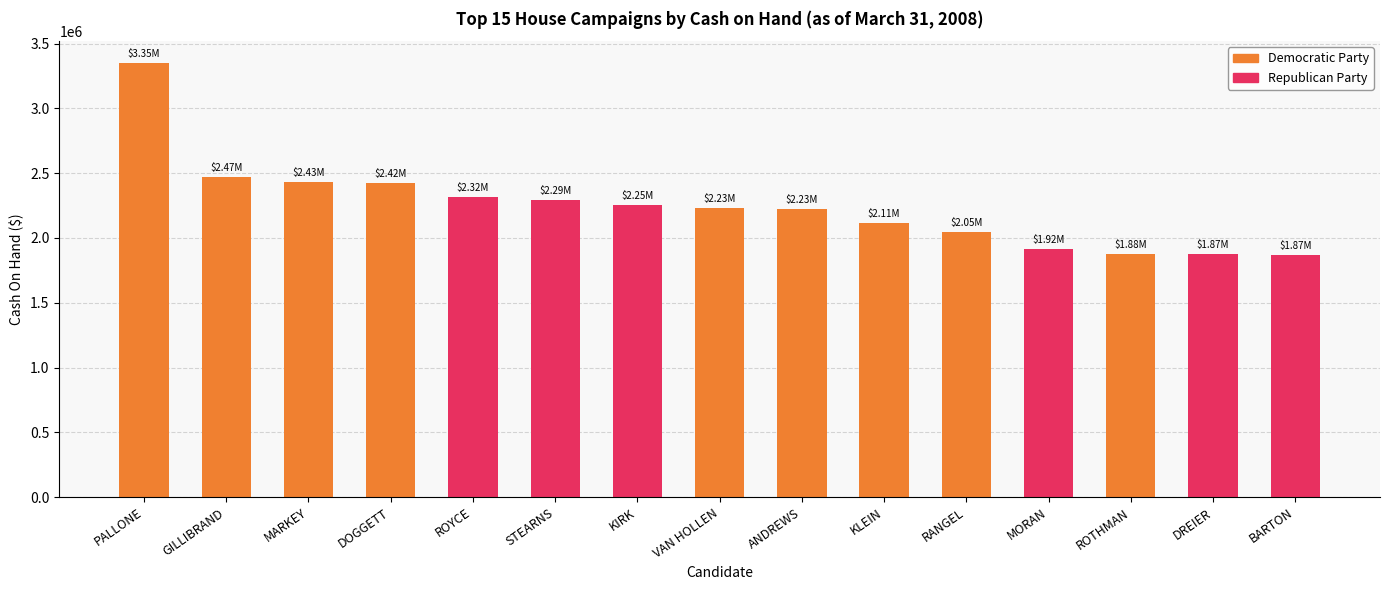

What is the label of the 10th bar from the left?

KLEIN